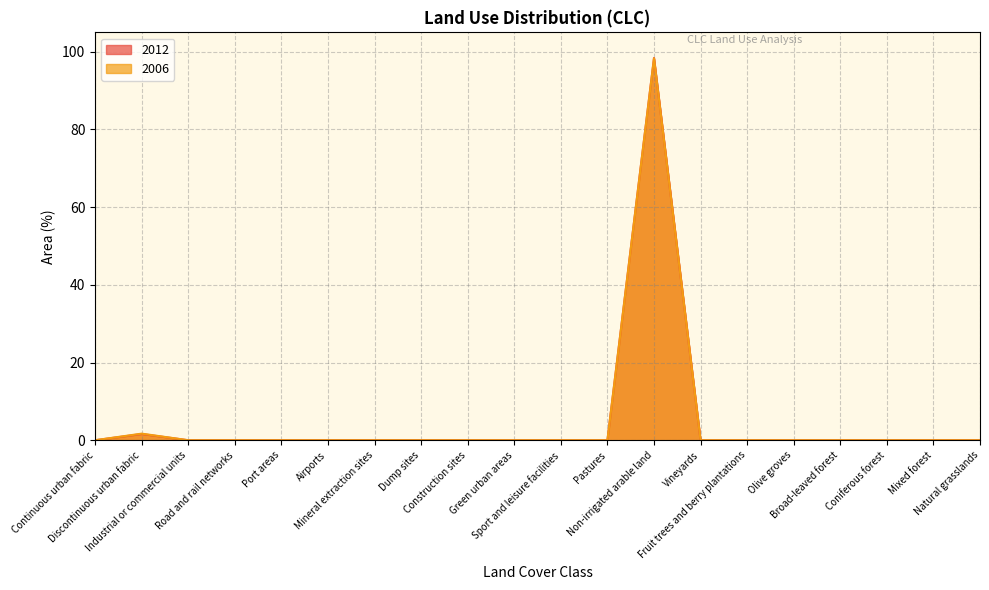

True or false: 2012 has a value of 31.7 at Mixed forest.

False